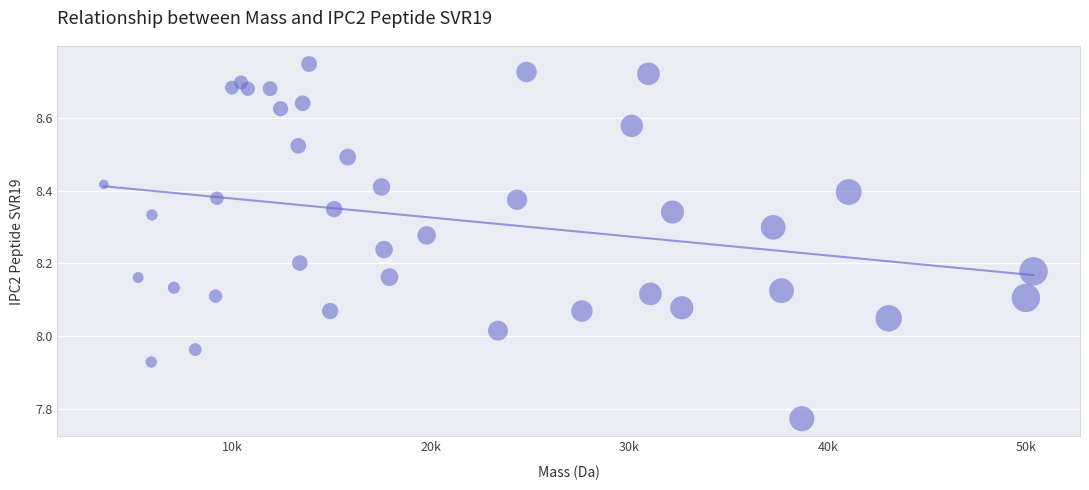

What is the range of Y values (max minus min)?

1.0